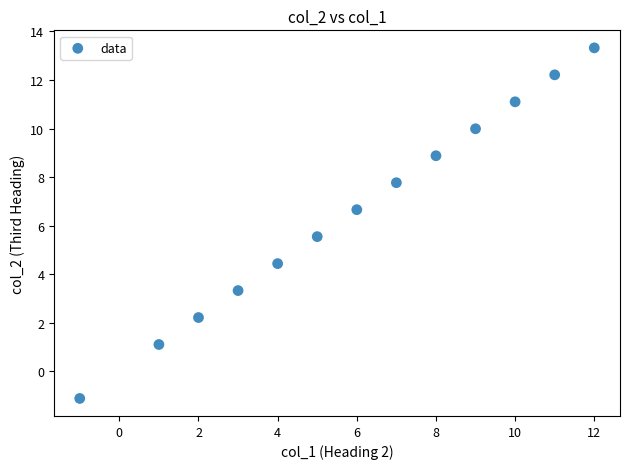

What is the range of X values (max minus min)?

13.0